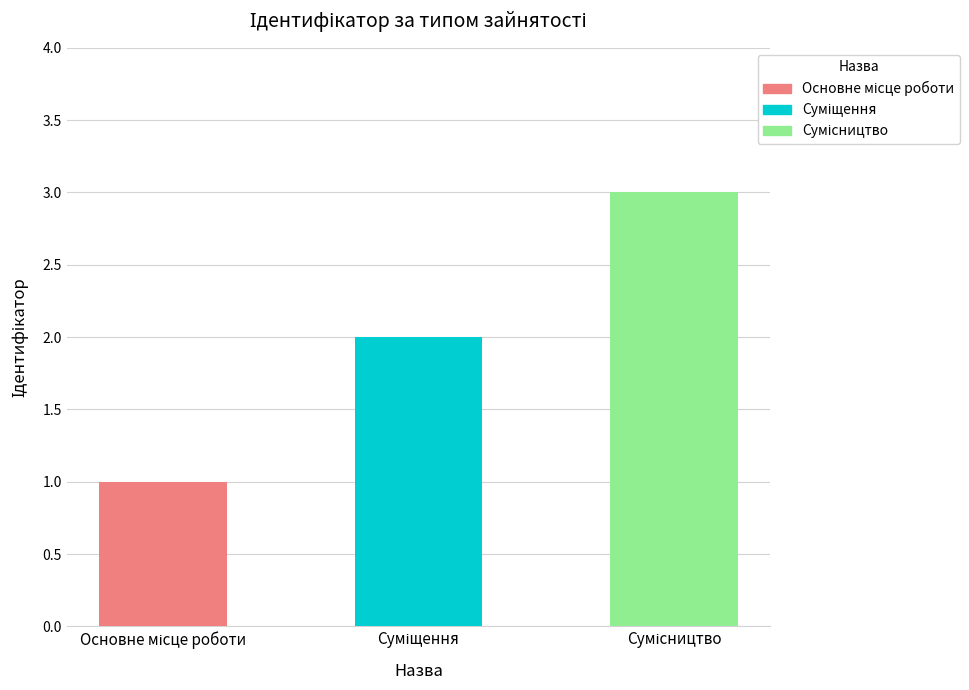

What is the change in value from Основне місце роботи to Суміщення?

+1